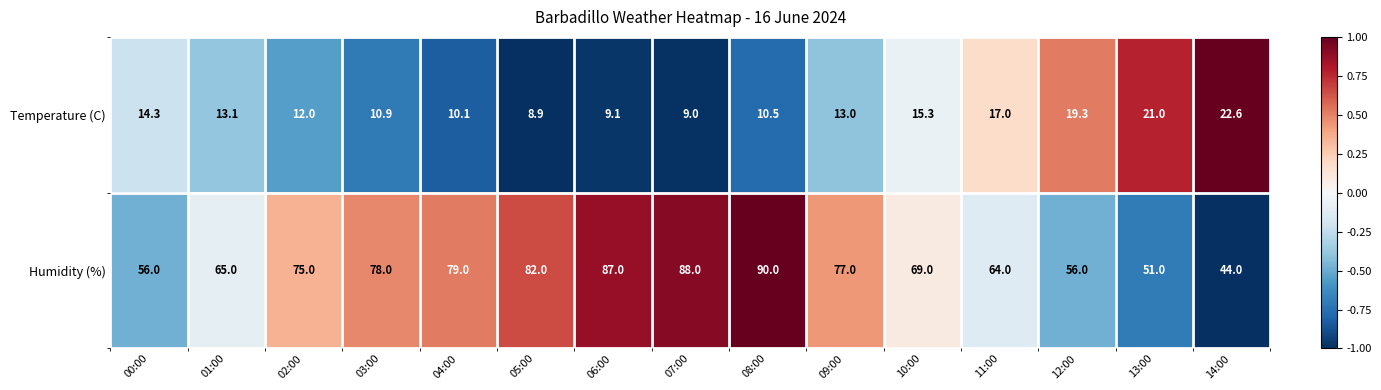

At 11:00, list the series in order from smallest to largest.

Temperature (C), Humidity (%)